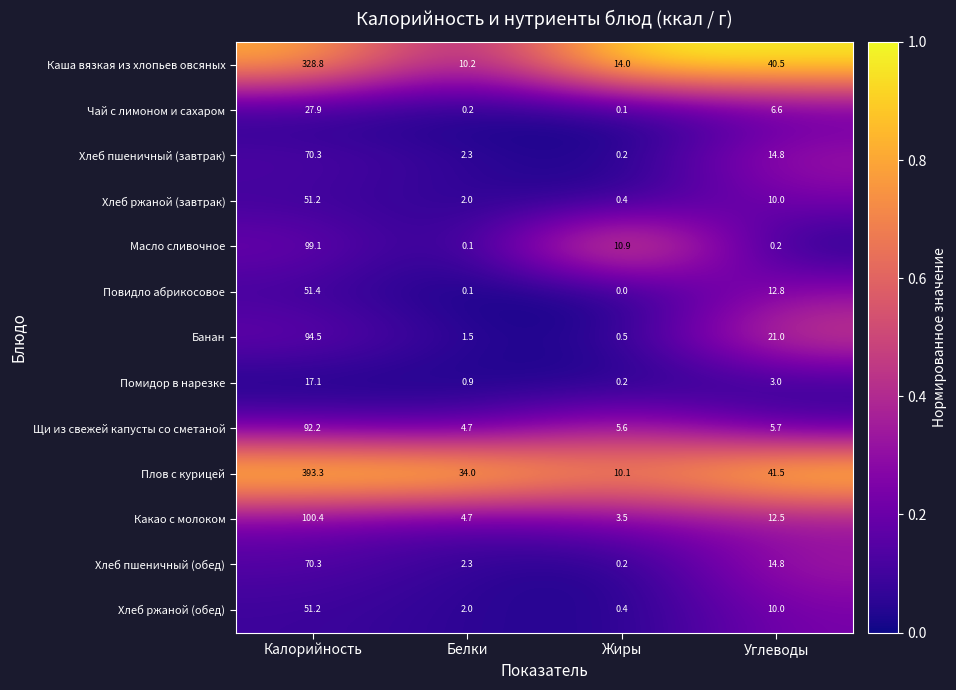

What is the difference between the Какао с молоком values at Углеводы and Жиры?

9.0